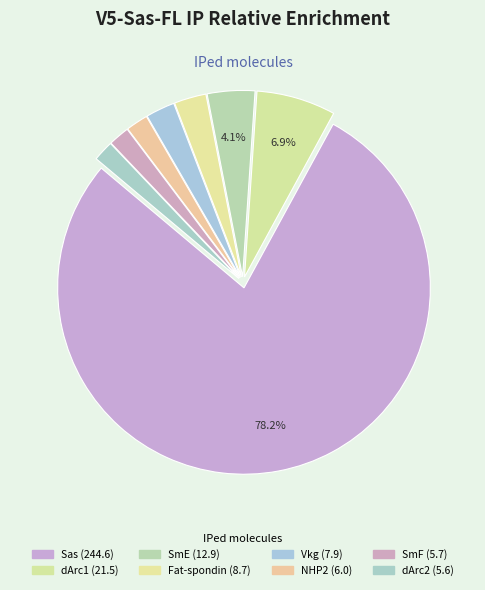

Which category accounts for the majority?

Sas